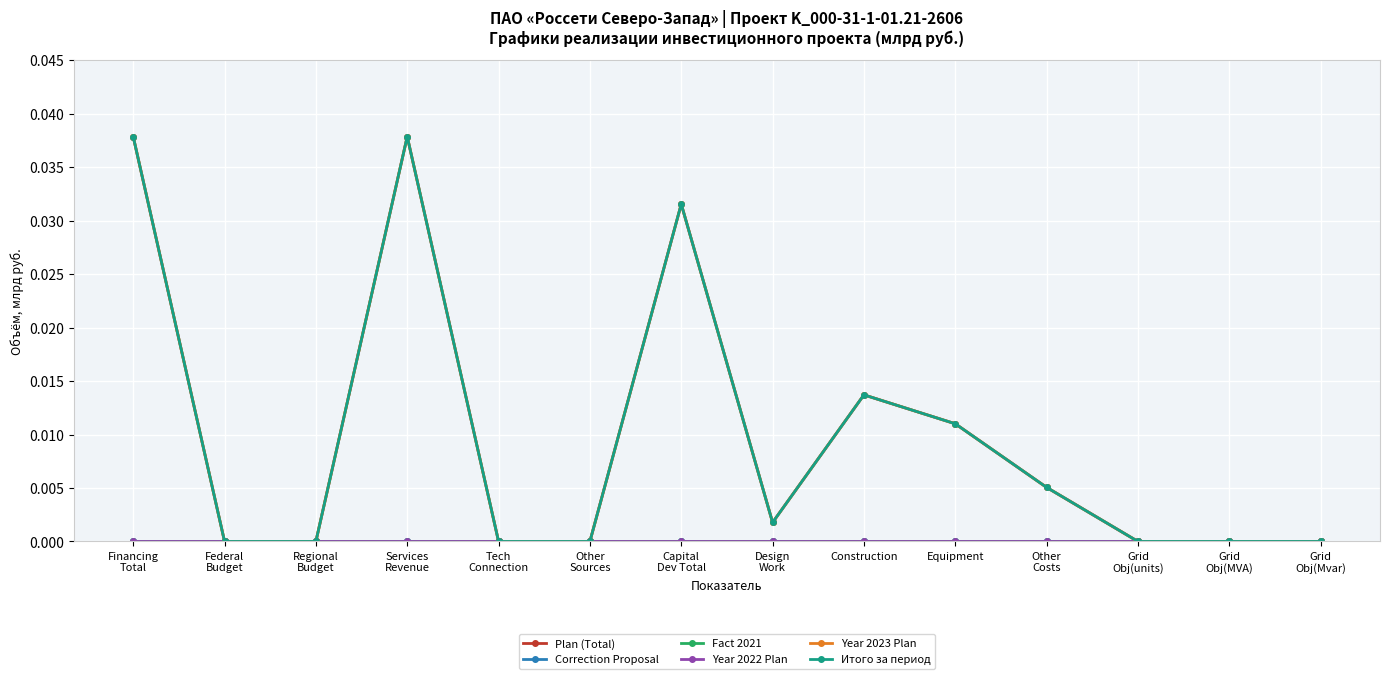

Is this an area chart (filled region under the line)?

No